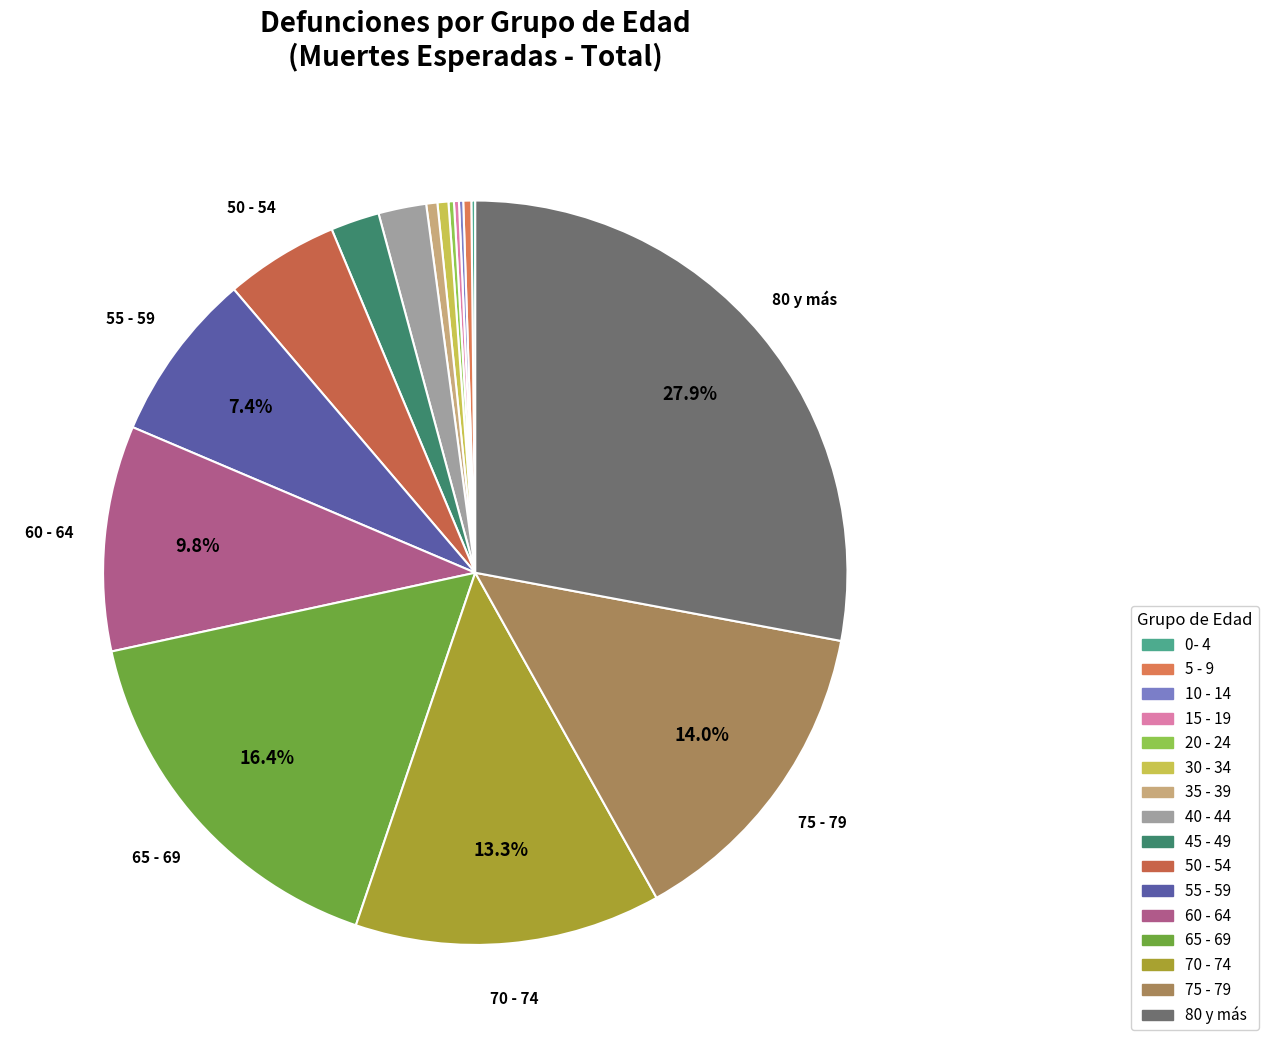

How many slices are in this pie chart?

16